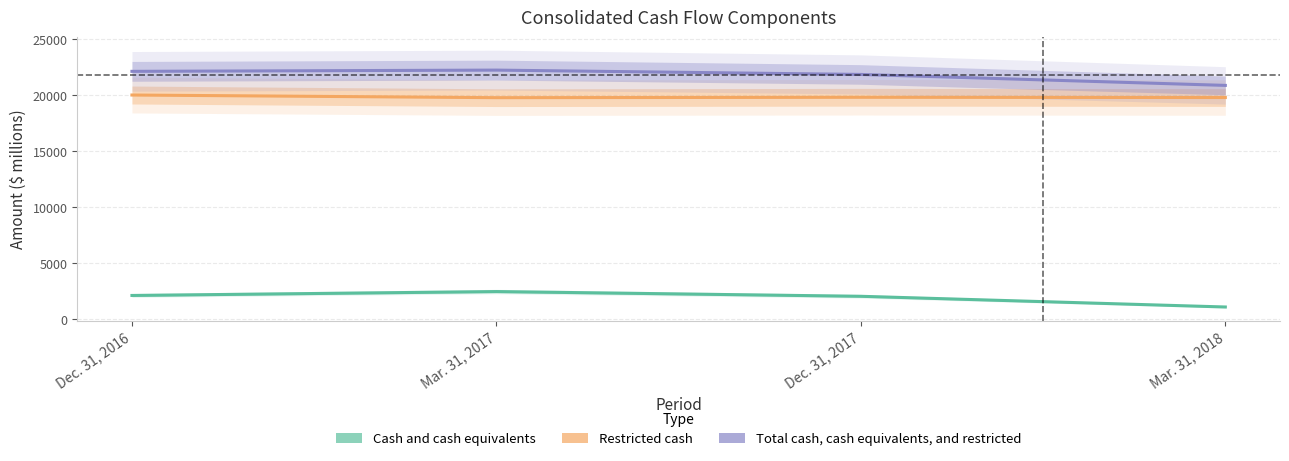

Where does the Cash and cash equivalents series first go above 2112?

Mar. 31, 2017